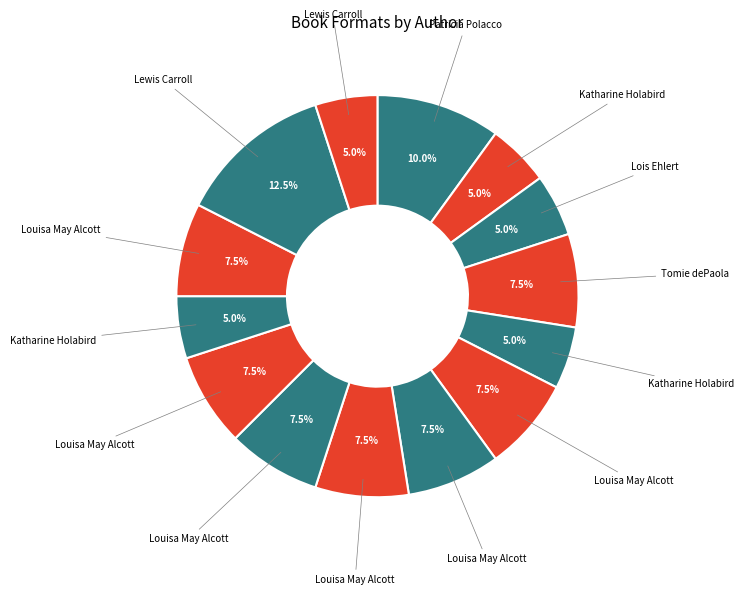

Is there any slice that represents more than half of the pie?

No